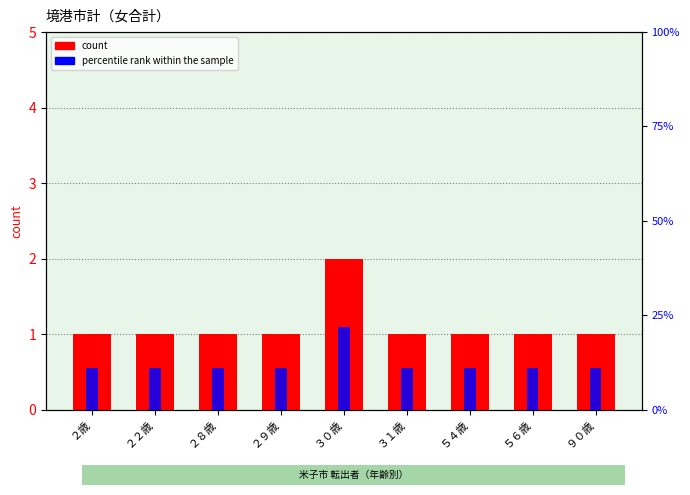

What is the label of the 8th bar from the left?

５６歳